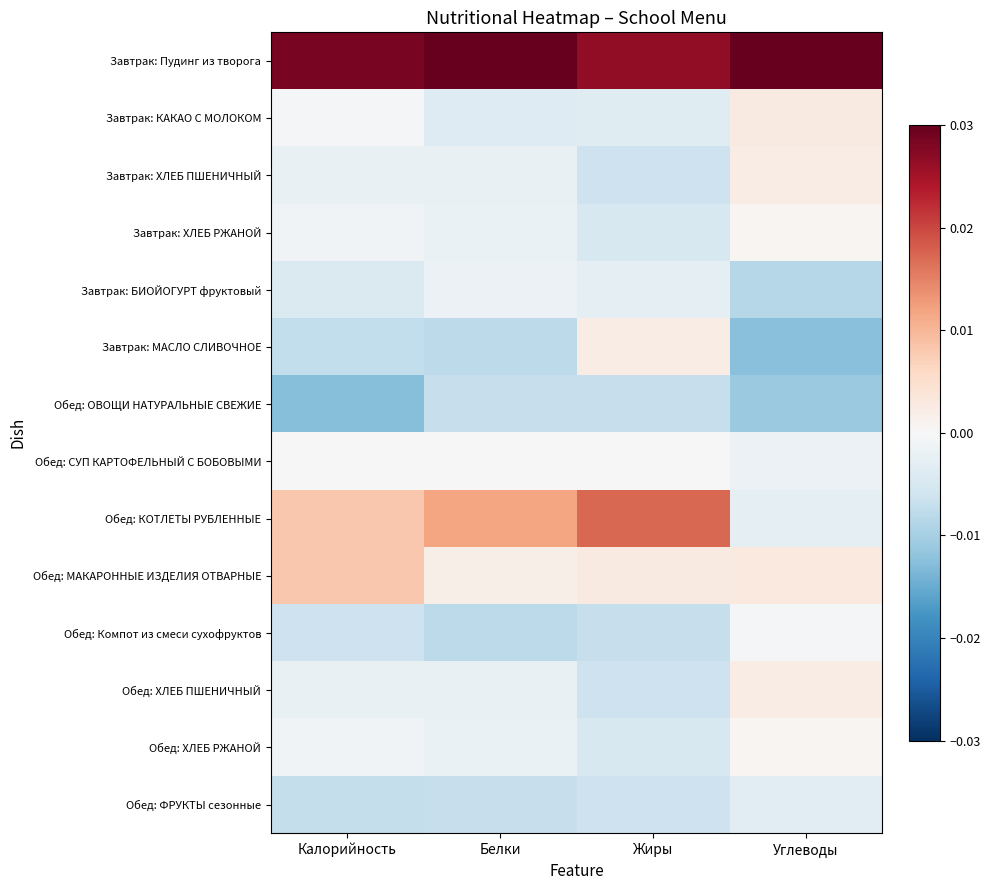

Reading left to right, what are all the values shown in this chart?

Завтрак: Пудинг из творога: Калорийность=0.0	Белки=0.0	Жиры=0.0	Углеводы=0.0
Завтрак: КАКАО С МОЛОКОМ: Калорийность=-0.0	Белки=-0.0	Жиры=-0.0	Углеводы=0.0
Завтрак: ХЛЕБ ПШЕНИЧНЫЙ: Калорийность=-0.0	Белки=-0.0	Жиры=-0.0	Углеводы=0.0
Завтрак: ХЛЕБ РЖАНОЙ: Калорийность=-0.0	Белки=-0.0	Жиры=-0.0	Углеводы=0.0
Завтрак: БИОЙОГУРТ фруктовый: Калорийность=-0.0	Белки=-0.0	Жиры=-0.0	Углеводы=-0.0
Завтрак: МАСЛО СЛИВОЧНОЕ: Калорийность=-0.0	Белки=-0.0	Жиры=0.0	Углеводы=-0.0
Обед: ОВОЩИ НАТУРАЛЬНЫЕ СВЕЖИЕ: Калорийность=-0.0	Белки=-0.0	Жиры=-0.0	Углеводы=-0.0
Обед: СУП КАРТОФЕЛЬНЫЙ С БОБОВЫМИ: Калорийность=0.0	Белки=-0.0	Жиры=0.0	Углеводы=-0.0
Обед: КОТЛЕТЫ РУБЛЕННЫЕ: Калорийность=0.0	Белки=0.0	Жиры=0.0	Углеводы=-0.0
Обед: МАКАРОННЫЕ ИЗДЕЛИЯ ОТВАРНЫЕ: Калорийность=0.0	Белки=0.0	Жиры=0.0	Углеводы=0.0
Обед: Компот из смеси сухофруктов: Калорийность=-0.0	Белки=-0.0	Жиры=-0.0	Углеводы=-0.0
Обед: ХЛЕБ ПШЕНИЧНЫЙ: Калорийность=-0.0	Белки=-0.0	Жиры=-0.0	Углеводы=0.0
Обед: ХЛЕБ РЖАНОЙ: Калорийность=-0.0	Белки=-0.0	Жиры=-0.0	Углеводы=0.0
Обед: ФРУКТЫ сезонные: Калорийность=-0.0	Белки=-0.0	Жиры=-0.0	Углеводы=-0.0